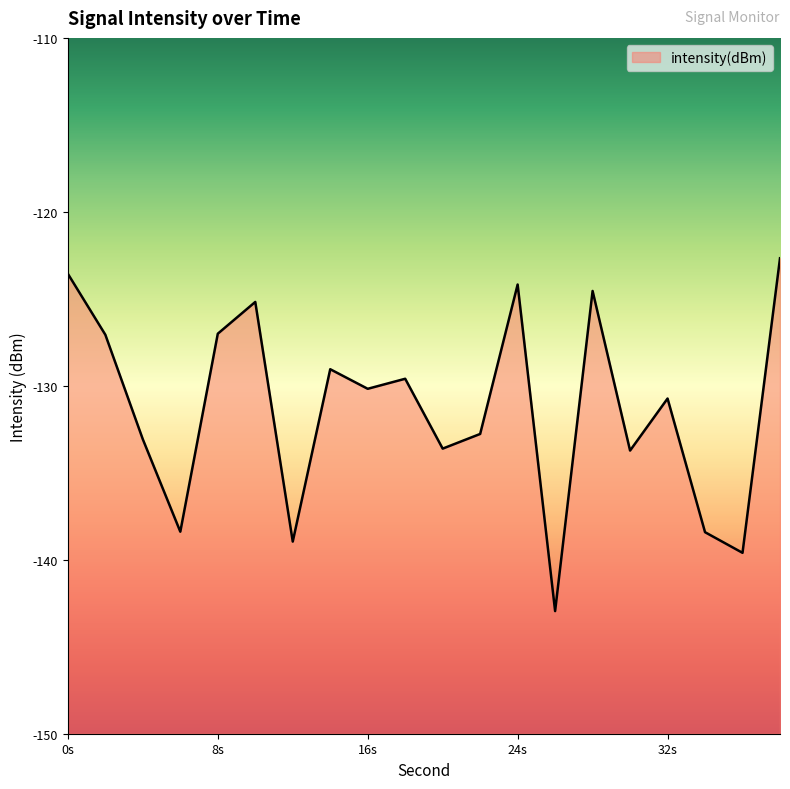

What is the difference between the maximum and minimum values?

20.3